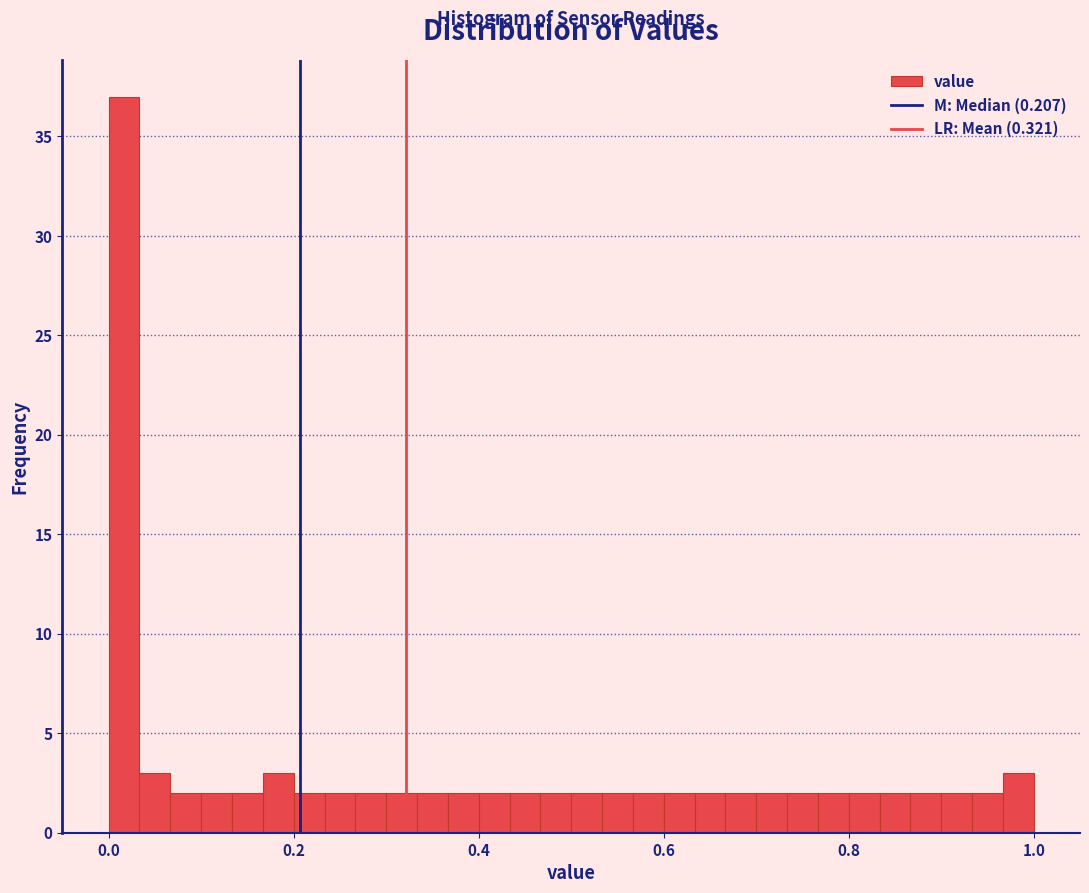

Read against the x-axis, roughly where is the centre of the tallest bar?

0.02